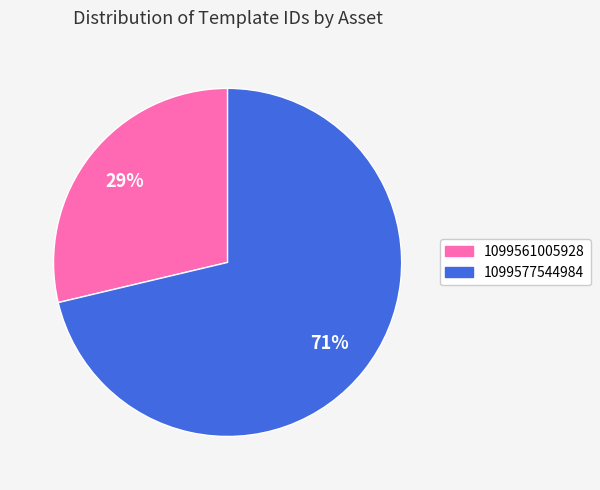

To the nearest percent, what is the average slice percentage?

50%